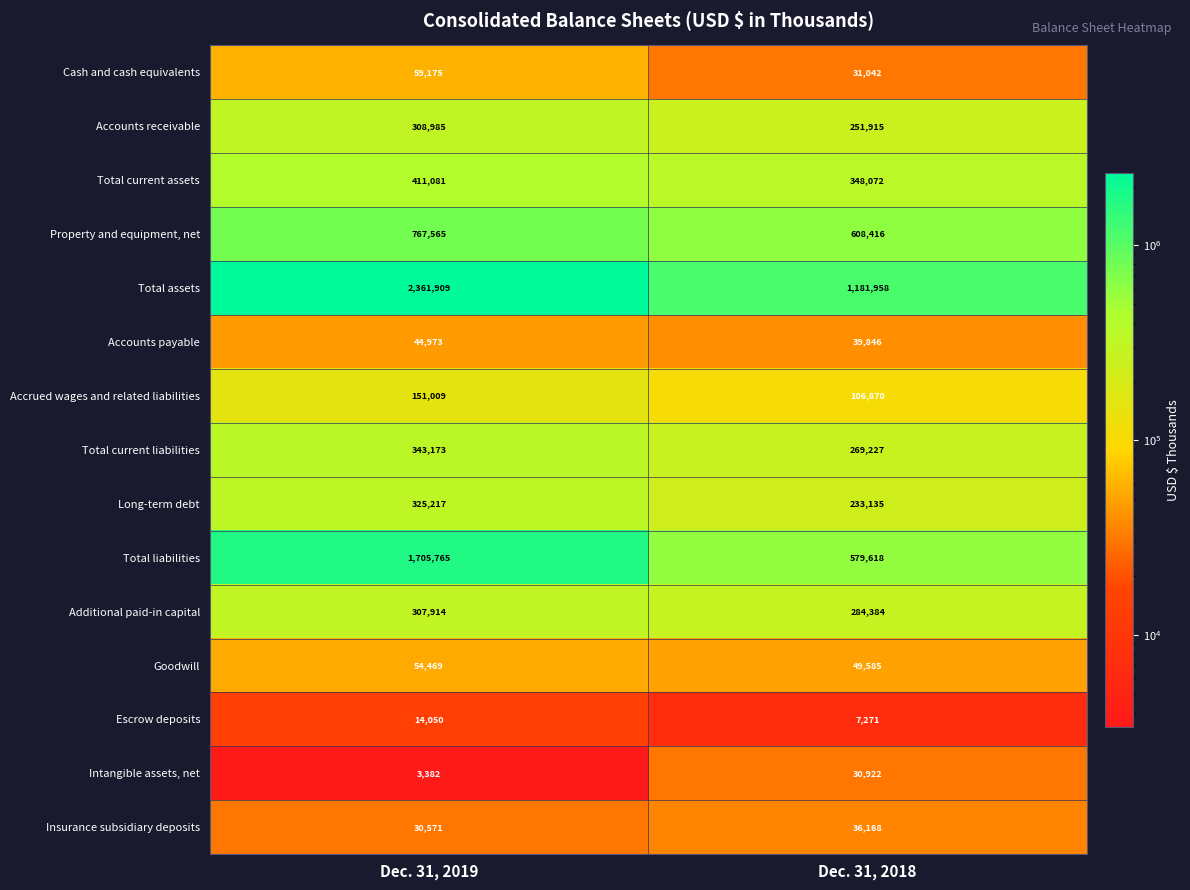

True or false: Accrued wages and related liabilities has a value of 106870 at Dec. 31, 2018.

True